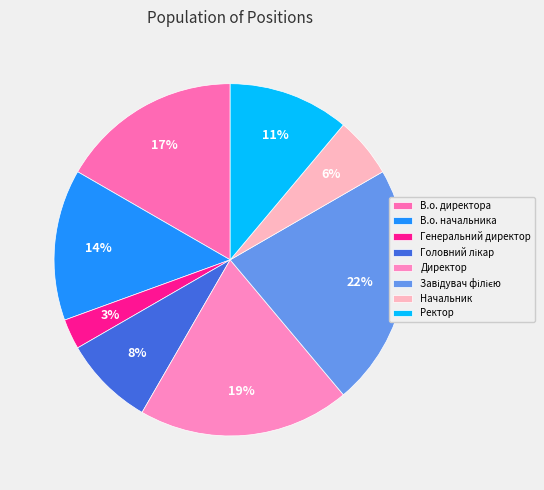

To the nearest percent, what portion does Завідувач філією represent?

22%